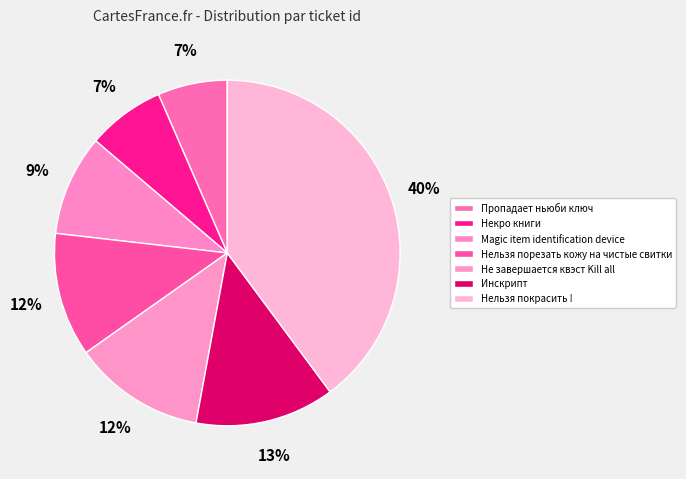

To the nearest percent, what is the average slice percentage?

14%